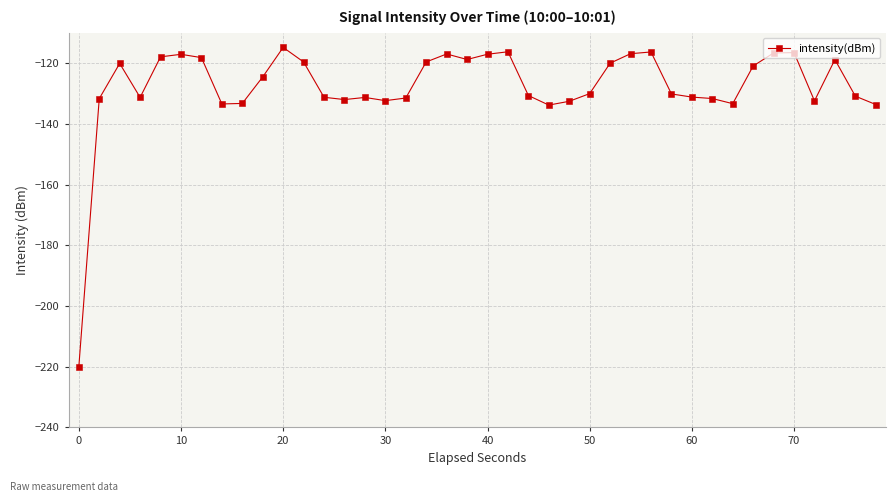

What is the average value?

-127.7